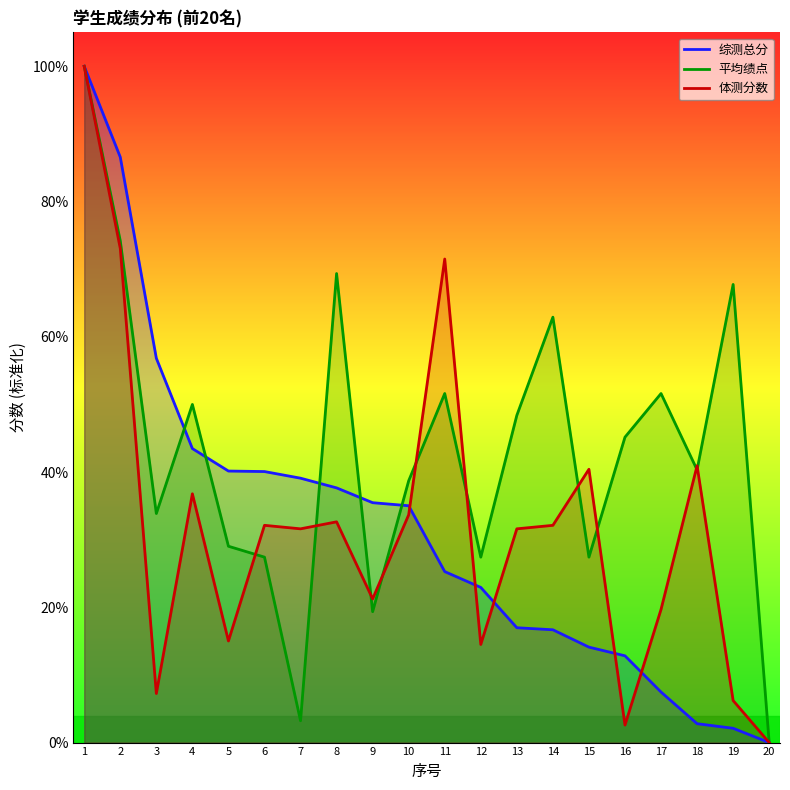

How many lines are shown in the chart?

3